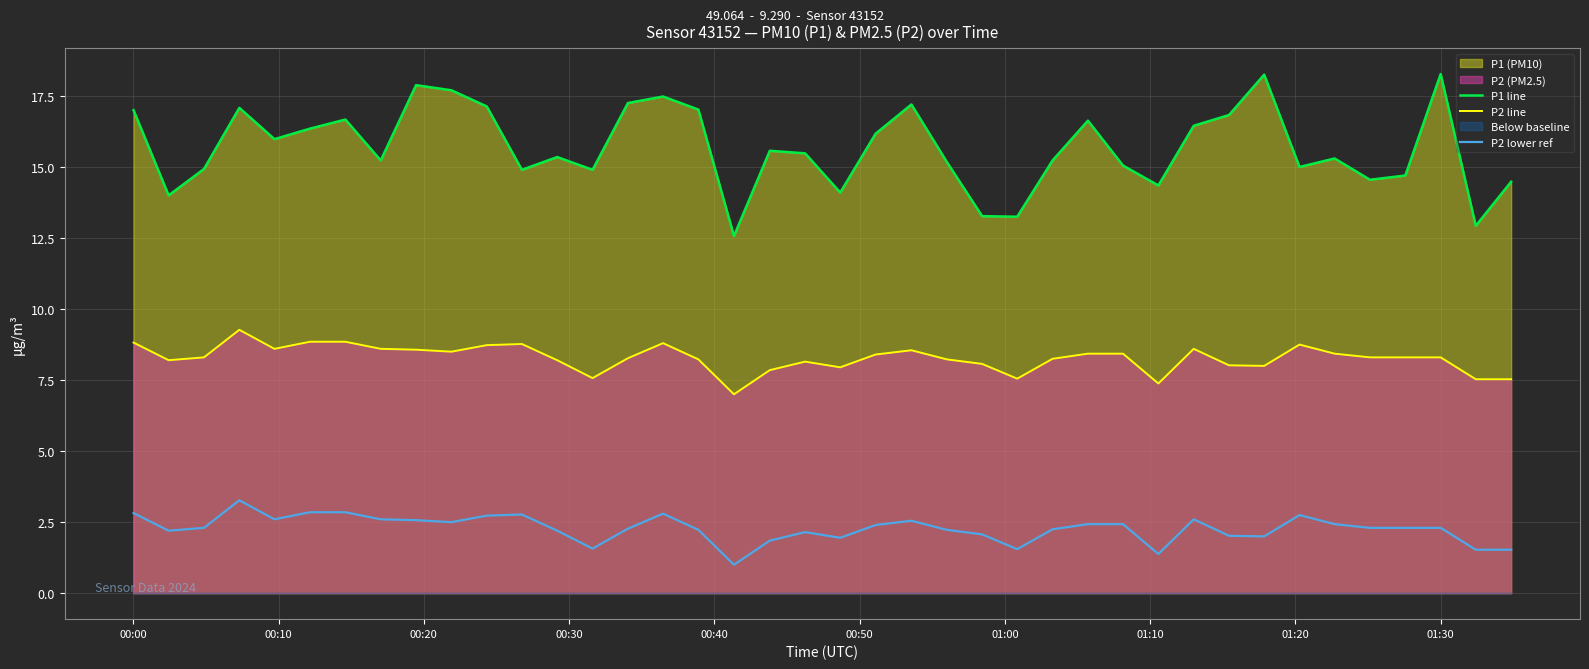

True or false: P2 line and P1 line cross at least once.

False